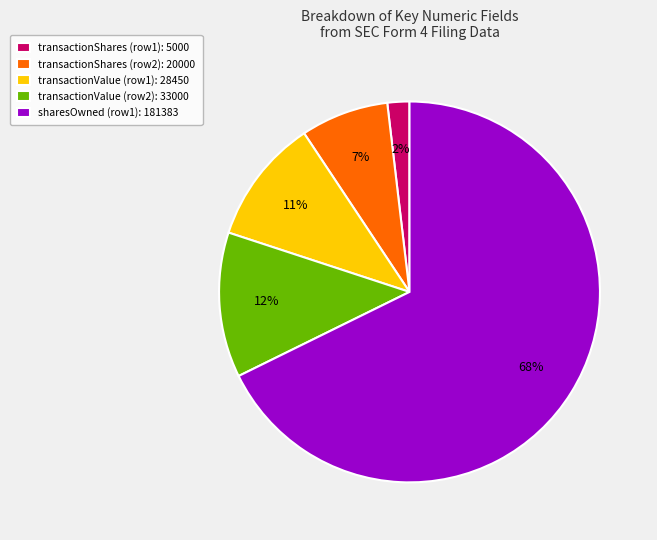

Is the sum of transactionShares (row1): 5000 and transactionShares (row2): 20000 greater than half?

No